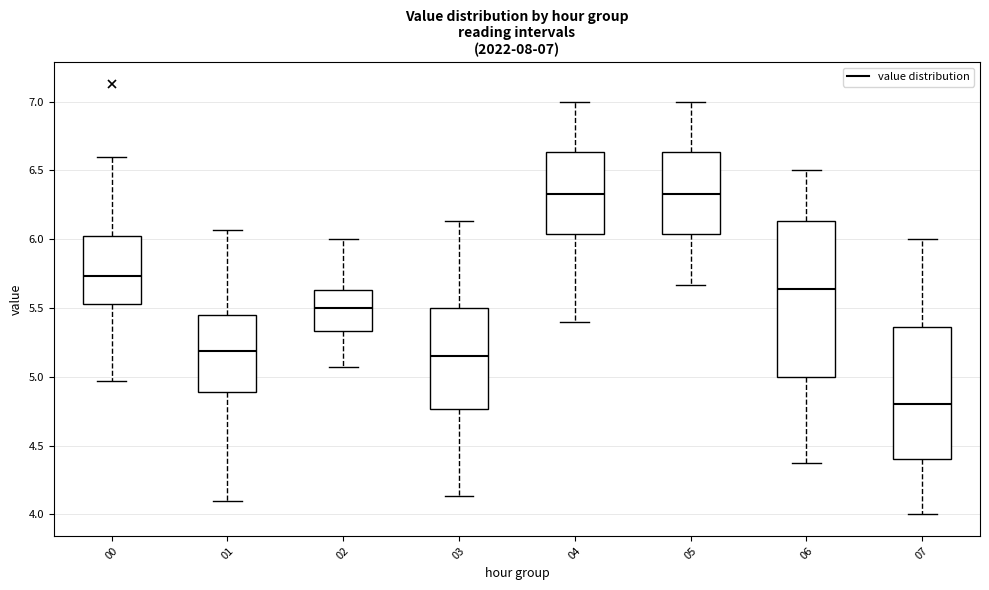

Comparing the boxes themselves (not the whiskers), which one is the tallest?

06